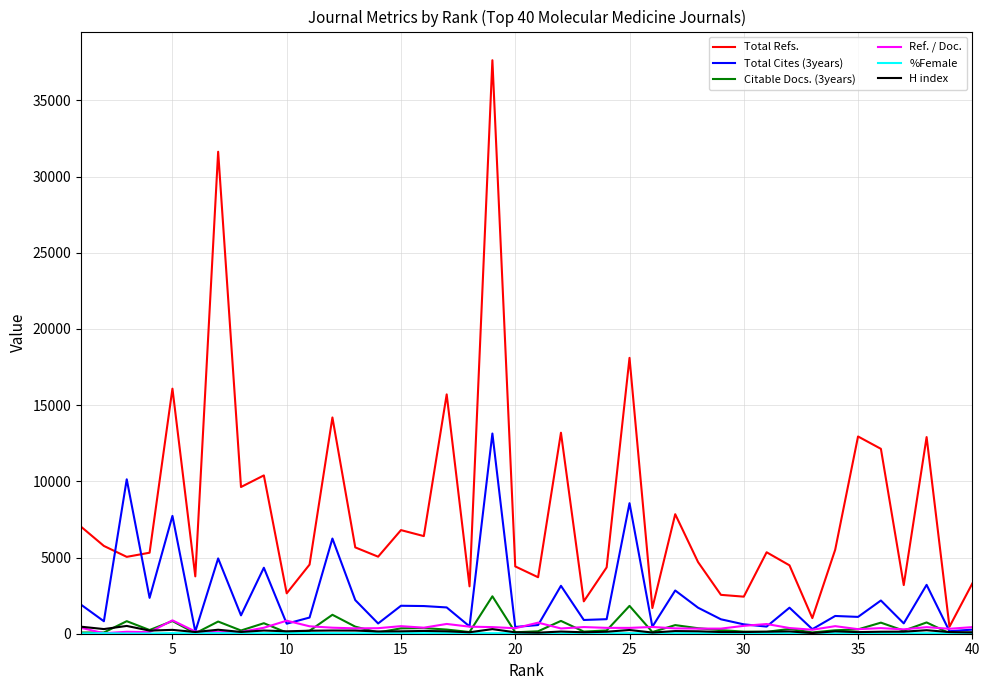

Which series has the largest range (max minus min)?

Total Refs.